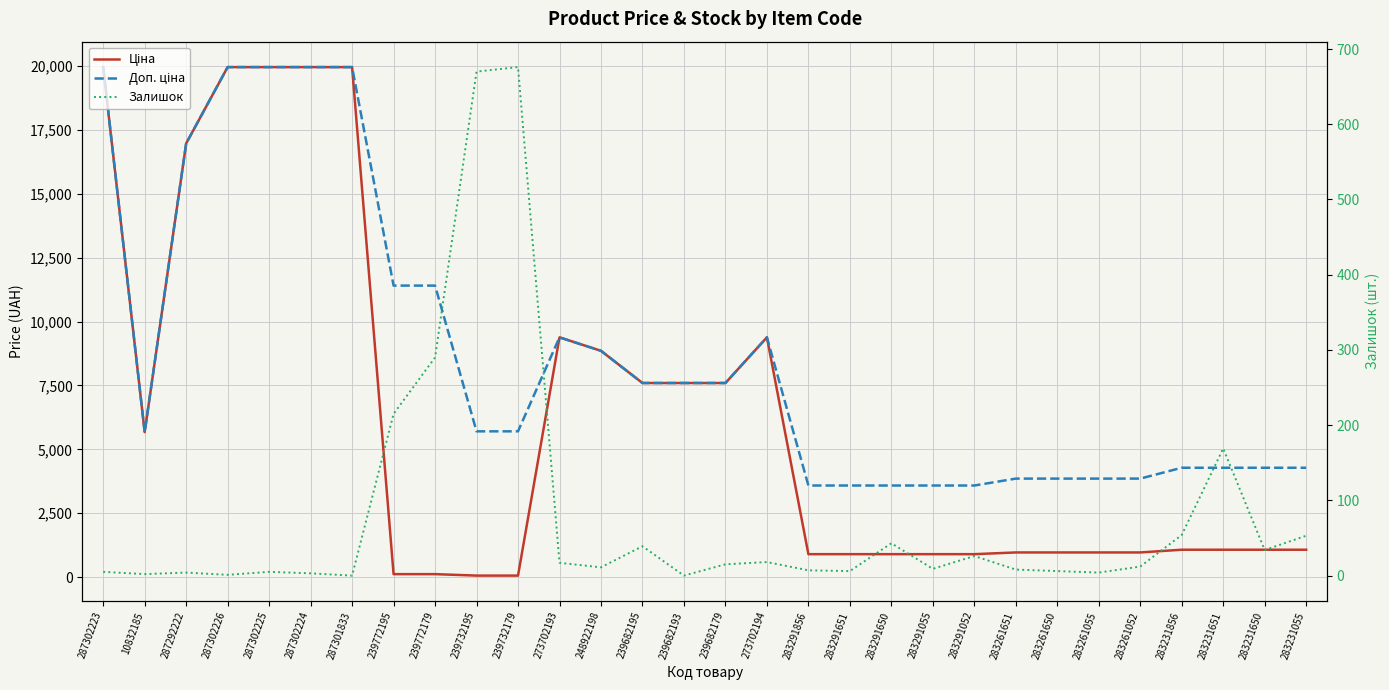

True or false: Залишок and Доп. ціна intersect in this chart.

False